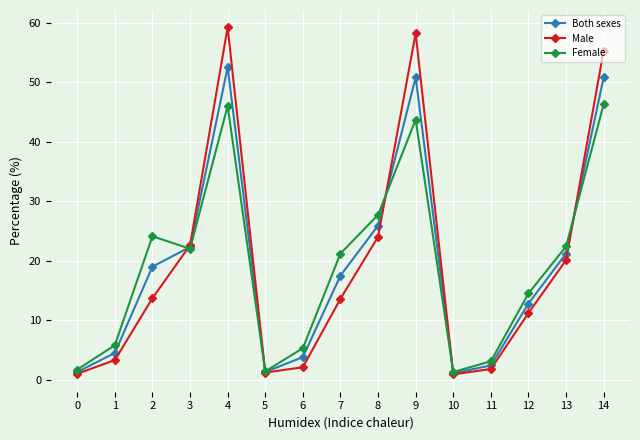

At which category is the sum across all series the highest?

4